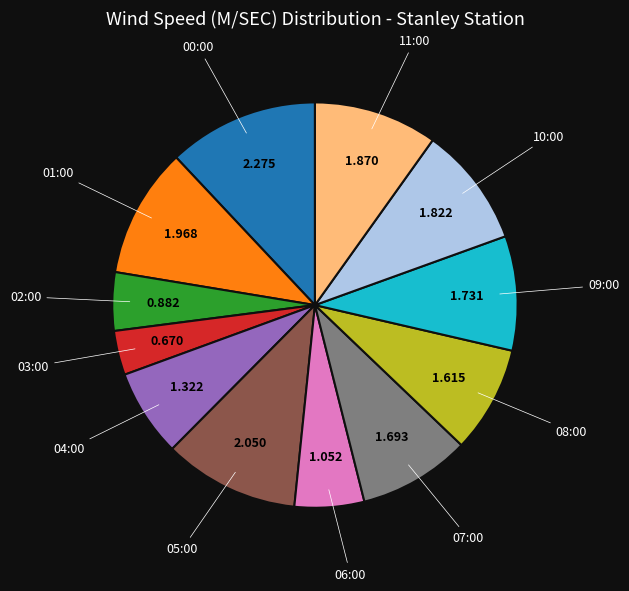

Does any single category account for the majority?

No